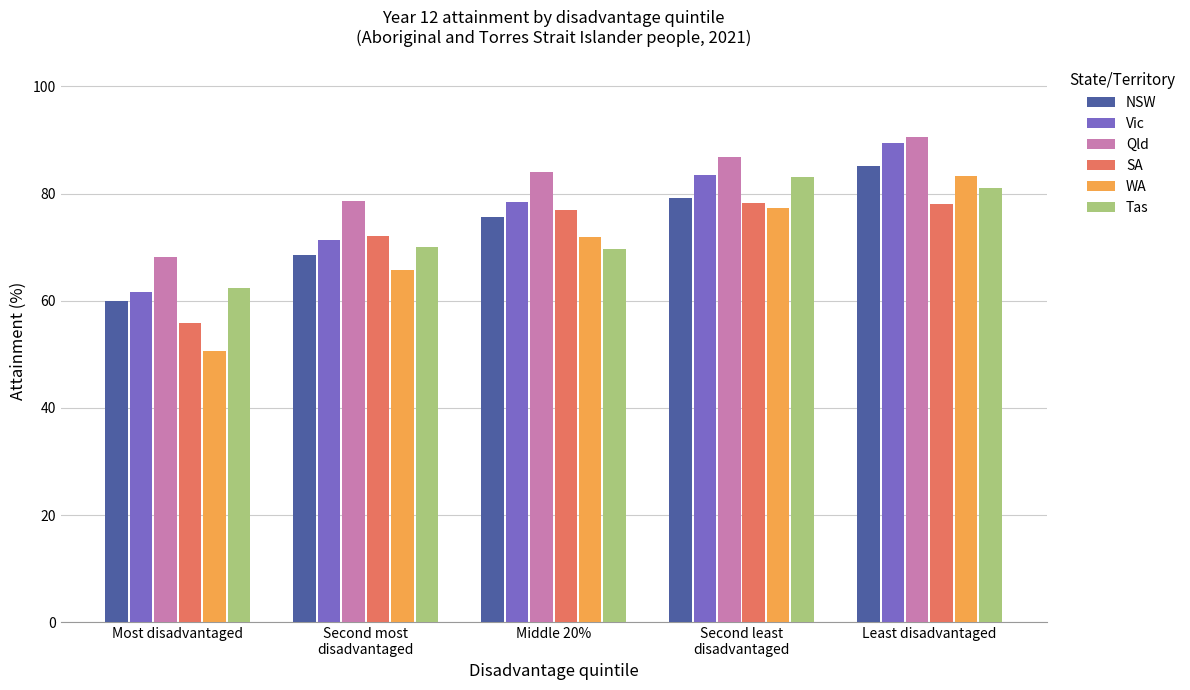

What is the difference between the highest and lowest values at Least disadvantaged?

12.5